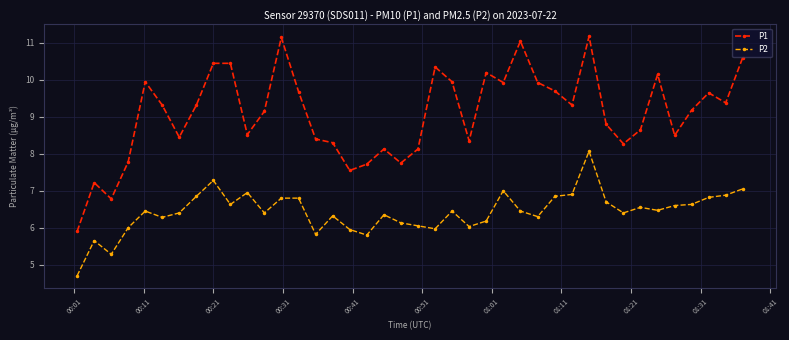

True or false: P2 and P1 intersect in this chart.

False